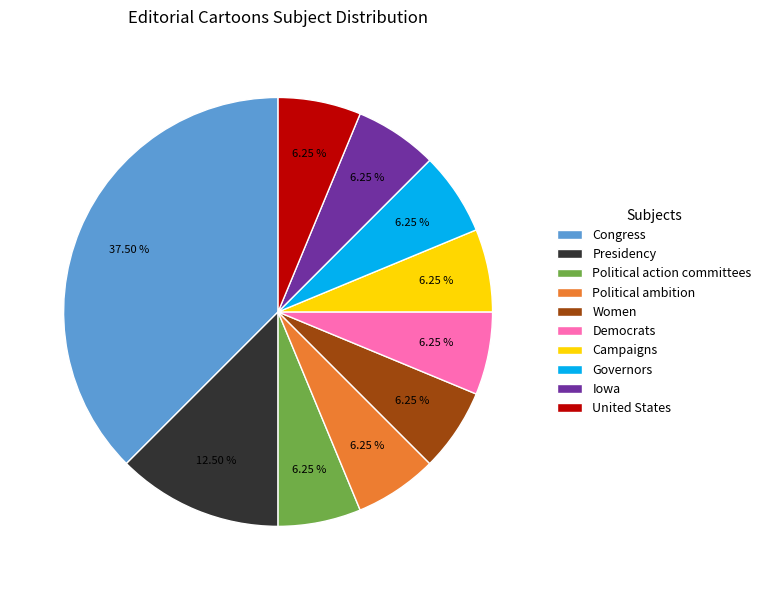

To the nearest percent, what portion does Democrats represent?

6%